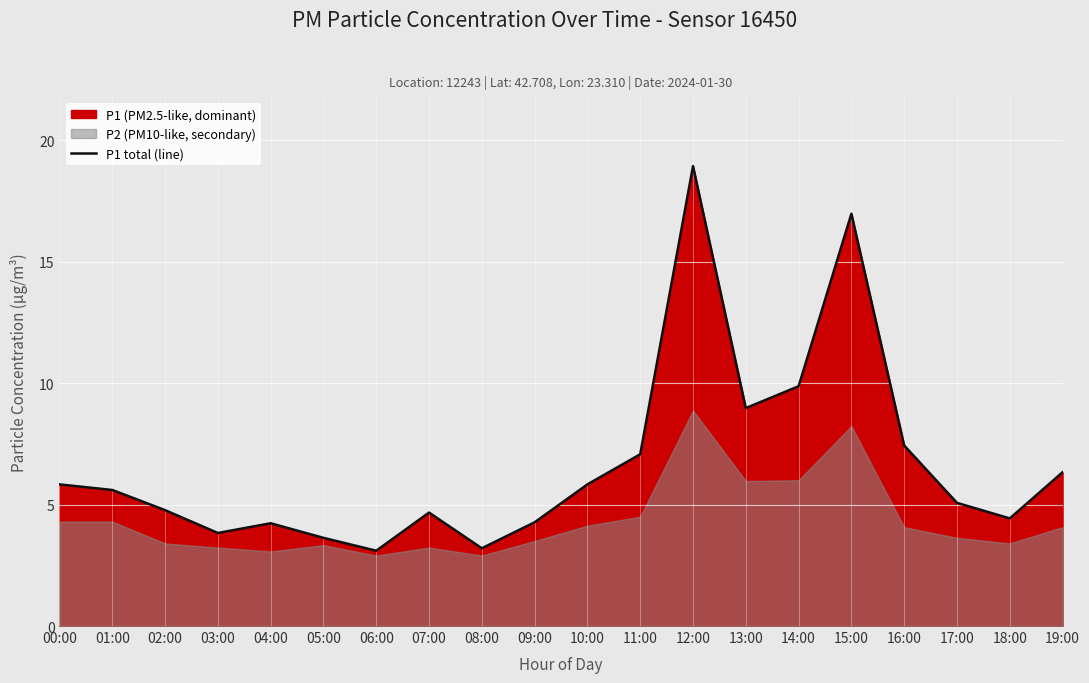

Between 12:00 and 13:00, which is larger?

12:00